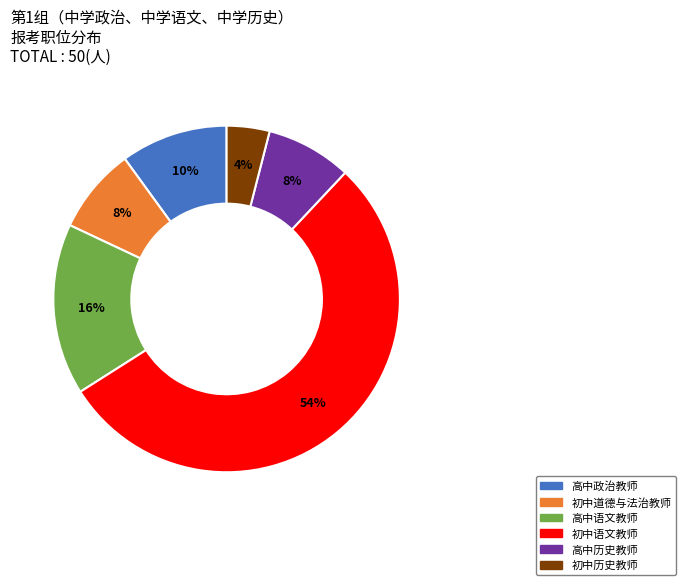

Is there a majority slice in this chart?

Yes